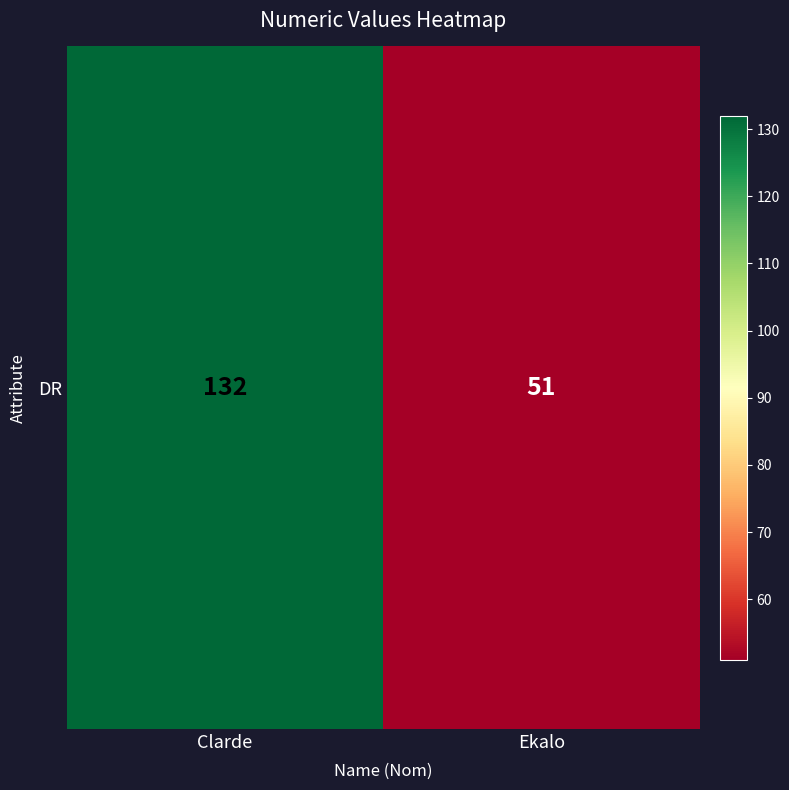

What is the difference between the values at Ekalo and Clarde?

81